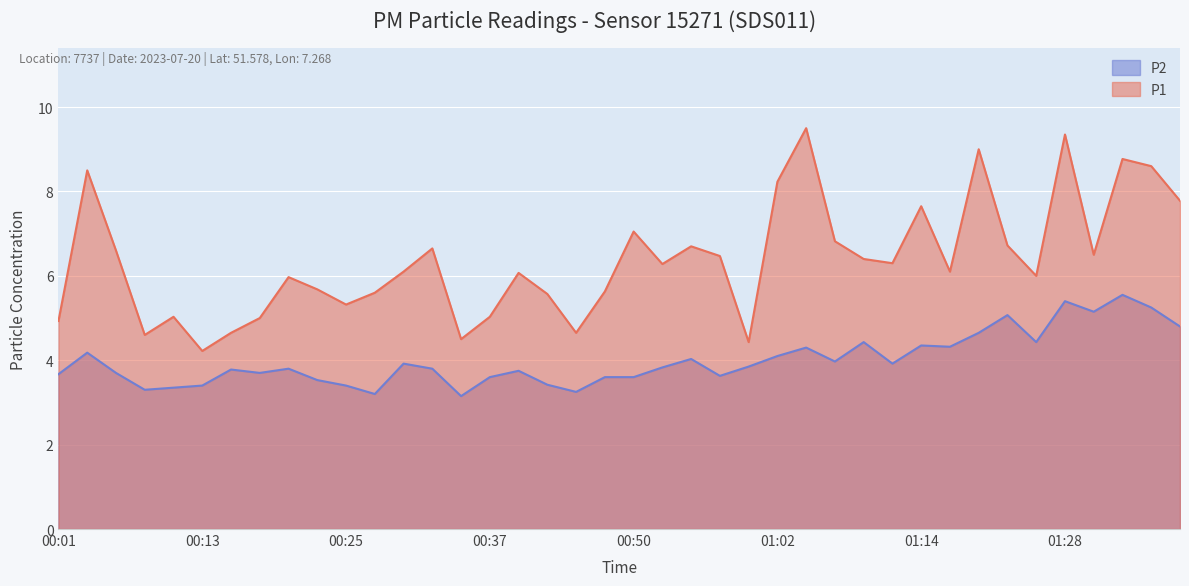

Which label corresponds to the smallest value in the chart?

00:35